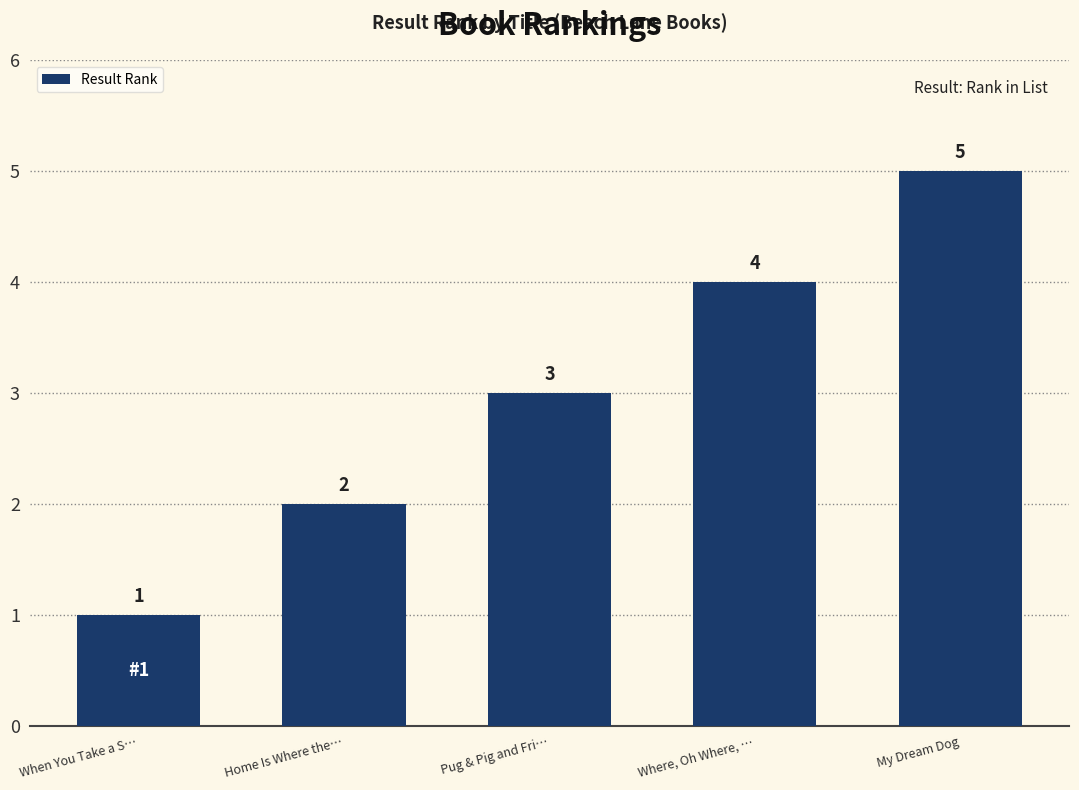

Where is the data nearest to the value 3?

Pug & Pig and Fri…